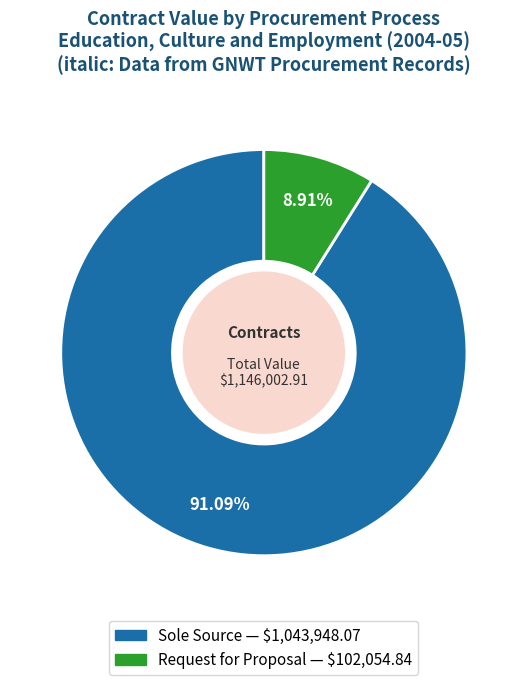

Does any single category account for the majority?

Yes